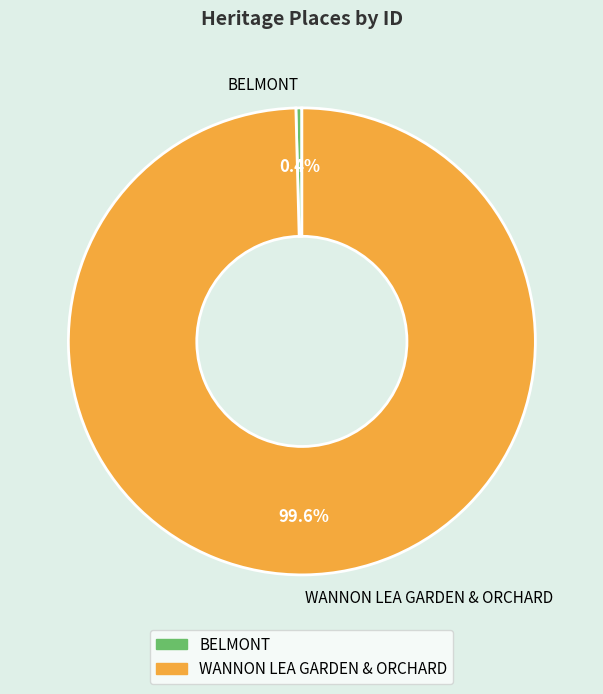

To the nearest percent, what is the average slice percentage?

50%